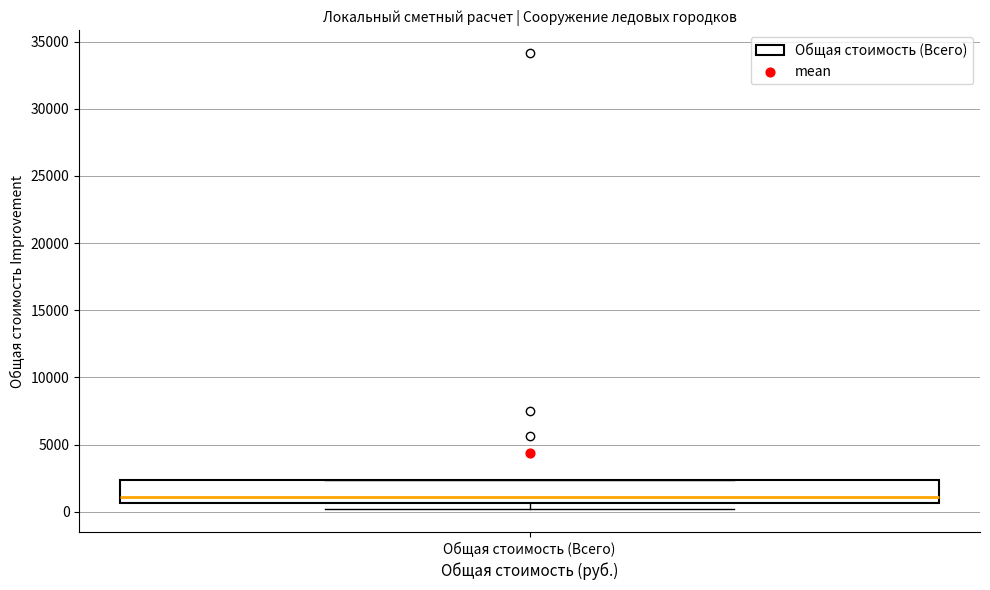

Read this box plot against the y-axis: the position of the median line, the range covered by the box, and the ends of both whiskers. The values are not printed on the chart, so give them approximately, as read against the axis.

median 1000, box 500 to 2500, whiskers 0 to 2500